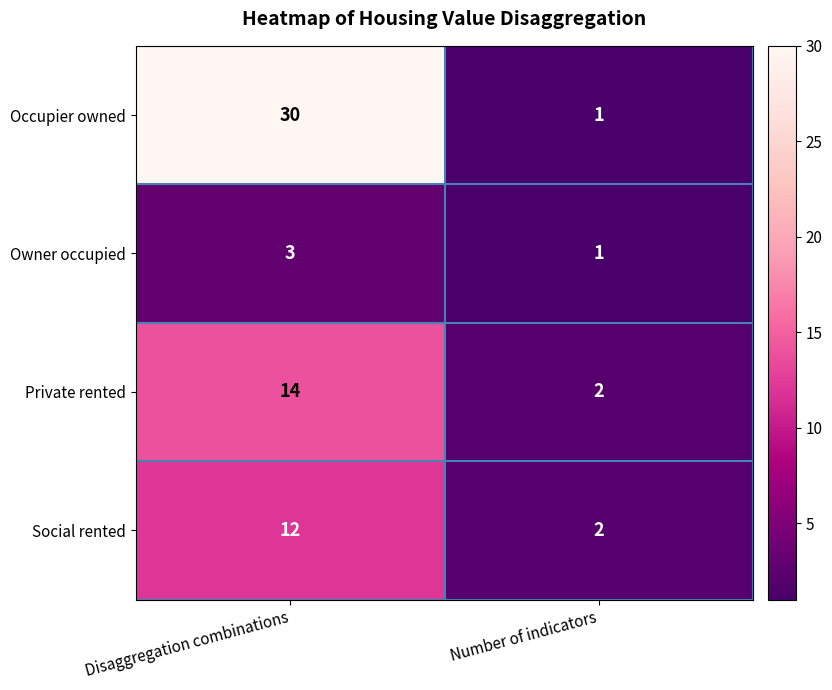

What is the sum of the Owner occupied values at Disaggregation combinations and Number of indicators?

4